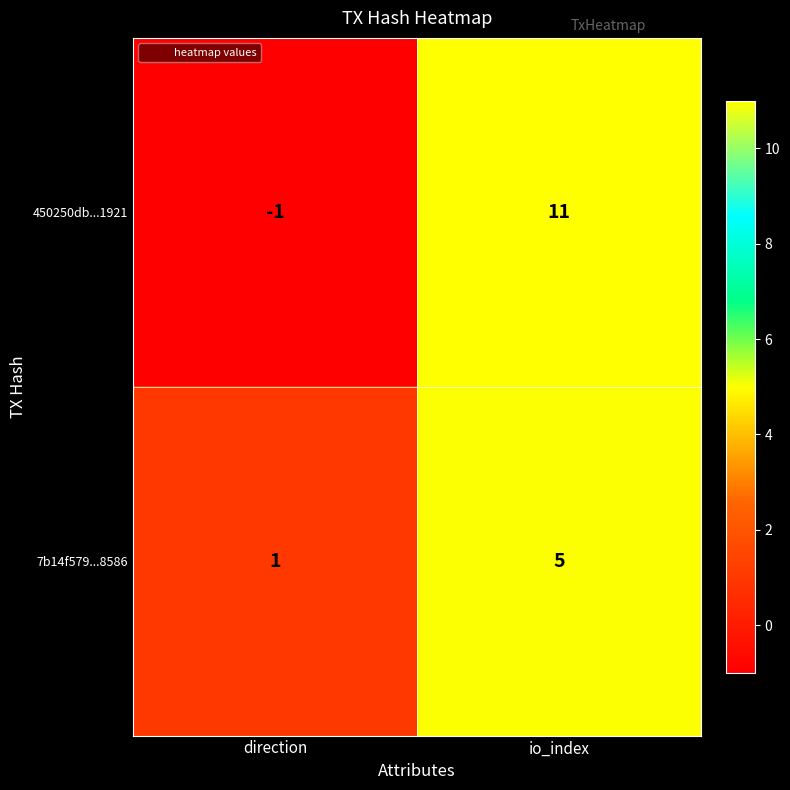

At which category does the chart reach its peak across all series?

io_index